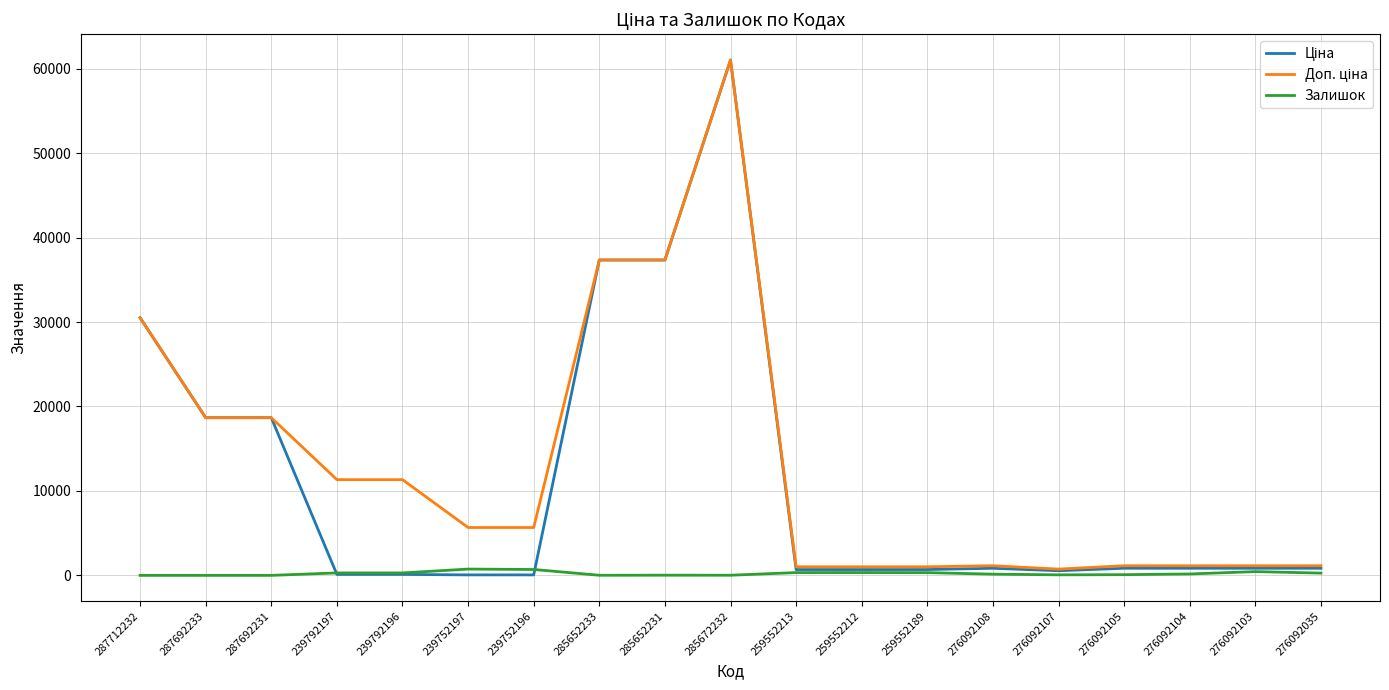

What is the total value across all series at 287692233?

37343.0